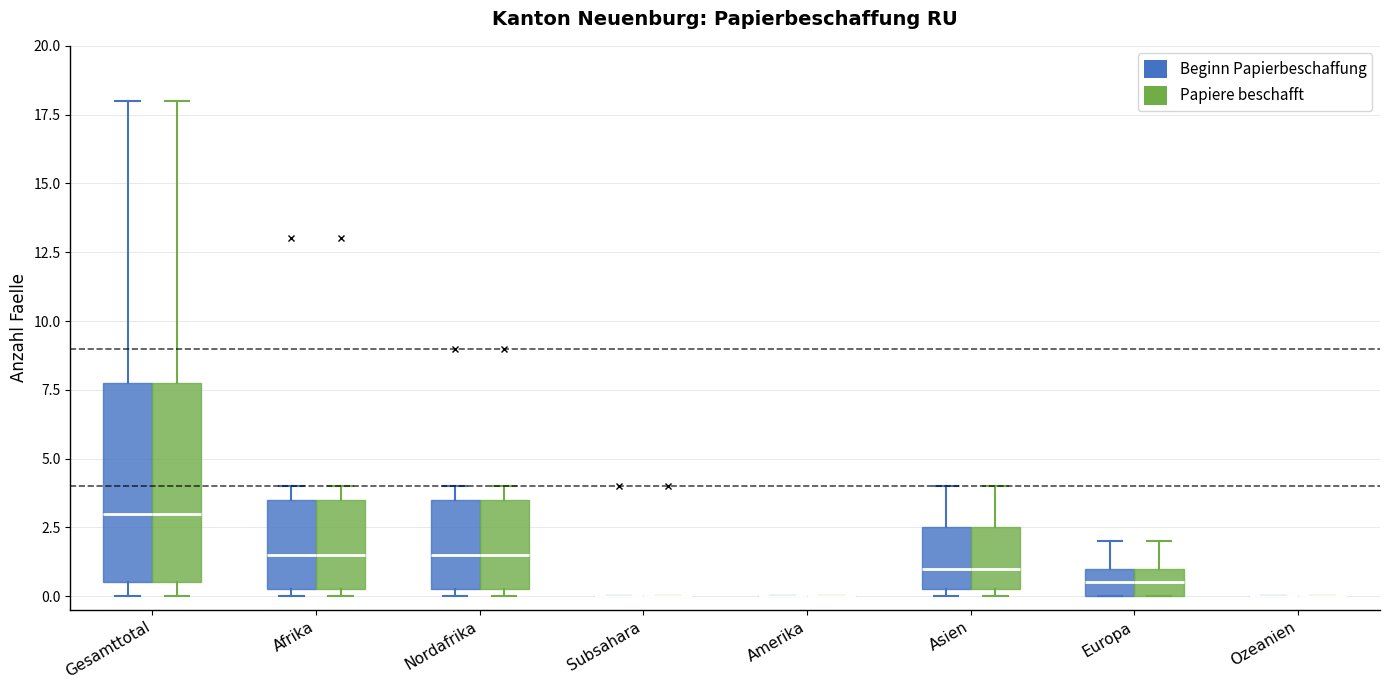

Reading left to right, transcribe this box plot: for each box, give where its median line is, the range the box spans, and where its two whiskers end, as read against the y-axis. The values are not printed on the chart, so give them approximately, as read against the axis.

Gesamttotal (Beginn Papierbeschaffung): median 3.0, box 0.5 to 8.0, whiskers 0.0 to 18.0
Gesamttotal (Papiere beschafft): median 3.0, box 0.5 to 8.0, whiskers 0.0 to 18.0
Afrika (Beginn Papierbeschaffung): median 1.5, box 0.5 to 3.5, whiskers 0.0 to 4.0
Afrika (Papiere beschafft): median 1.5, box 0.5 to 3.5, whiskers 0.0 to 4.0
Nordafrika (Beginn Papierbeschaffung): median 1.5, box 0.5 to 3.5, whiskers 0.0 to 4.0
Nordafrika (Papiere beschafft): median 1.5, box 0.5 to 3.5, whiskers 0.0 to 4.0
Subsahara (Beginn Papierbeschaffung): box collapsed to a line at 0.0, whiskers 0.0 to 0.0
Subsahara (Papiere beschafft): box collapsed to a line at 0.0, whiskers 0.0 to 0.0
Amerika (Beginn Papierbeschaffung): box collapsed to a line at 0.0, whiskers 0.0 to 0.0
Amerika (Papiere beschafft): box collapsed to a line at 0.0, whiskers 0.0 to 0.0
Asien (Beginn Papierbeschaffung): median 1.0, box 0.5 to 2.5, whiskers 0.0 to 4.0
Asien (Papiere beschafft): median 1.0, box 0.5 to 2.5, whiskers 0.0 to 4.0
Europa (Beginn Papierbeschaffung): median 0.5, box 0.0 to 1.0, whiskers 0.0 to 2.0
Europa (Papiere beschafft): median 0.5, box 0.0 to 1.0, whiskers 0.0 to 2.0
Ozeanien (Beginn Papierbeschaffung): box collapsed to a line at 0.0, whiskers 0.0 to 0.0
Ozeanien (Papiere beschafft): box collapsed to a line at 0.0, whiskers 0.0 to 0.0